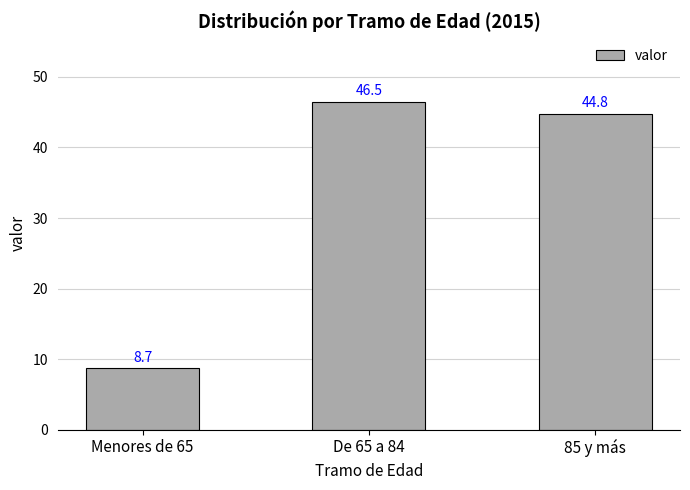

True or false: the data shows 46.5 at De 65 a 84.

True